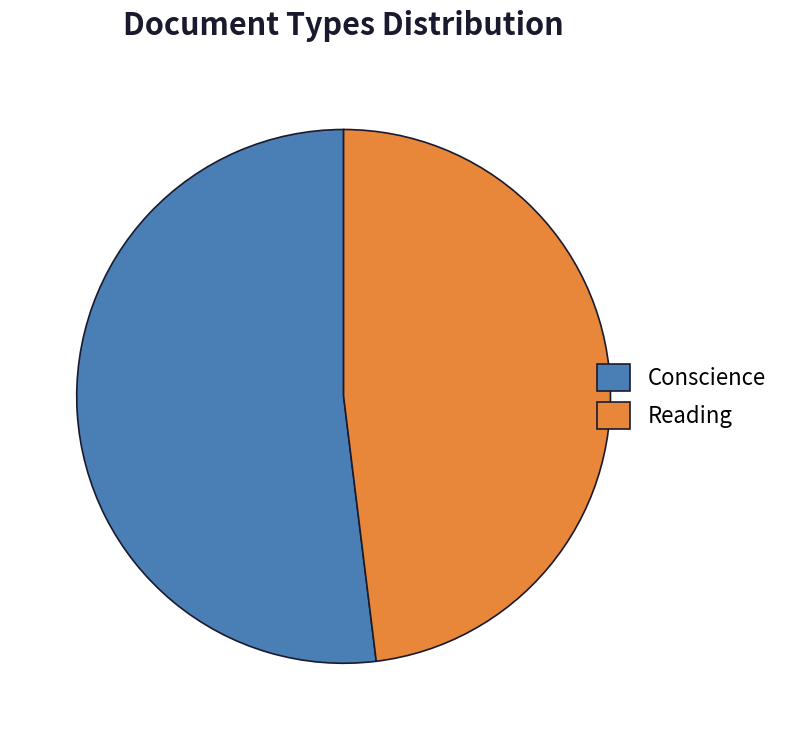

Between Conscience and Reading, which is larger?

Conscience